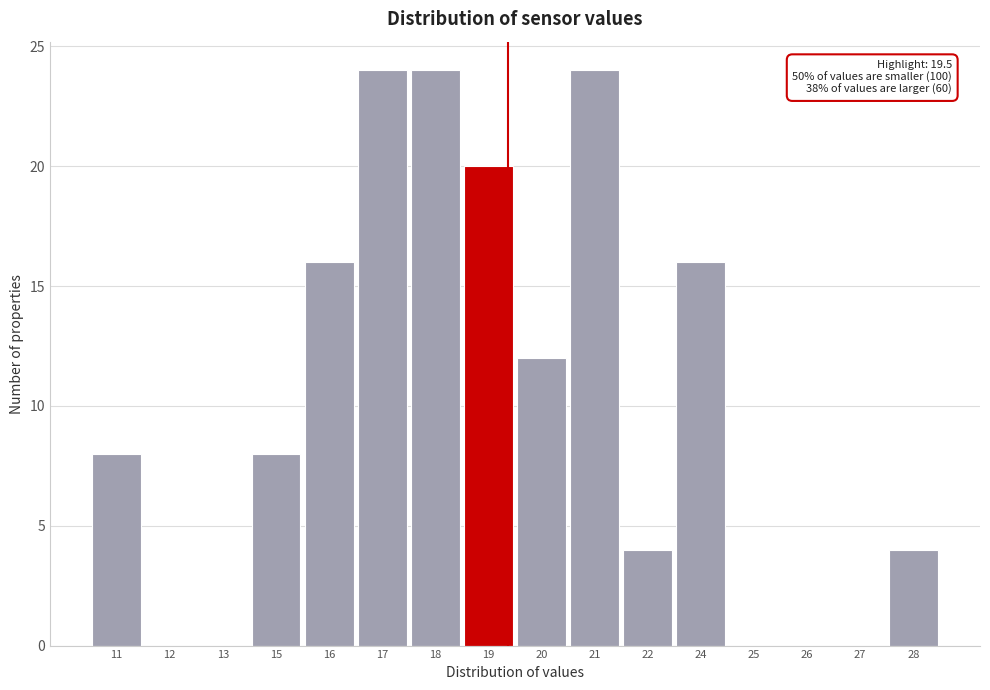

Reading left to right, extract all data points from this chart.

11=8	12=0	13=0	15=8	16=16	17=24	18=24	19=20	20=12	21=24	22=4	24=16	25=0	26=0	27=0	28=4